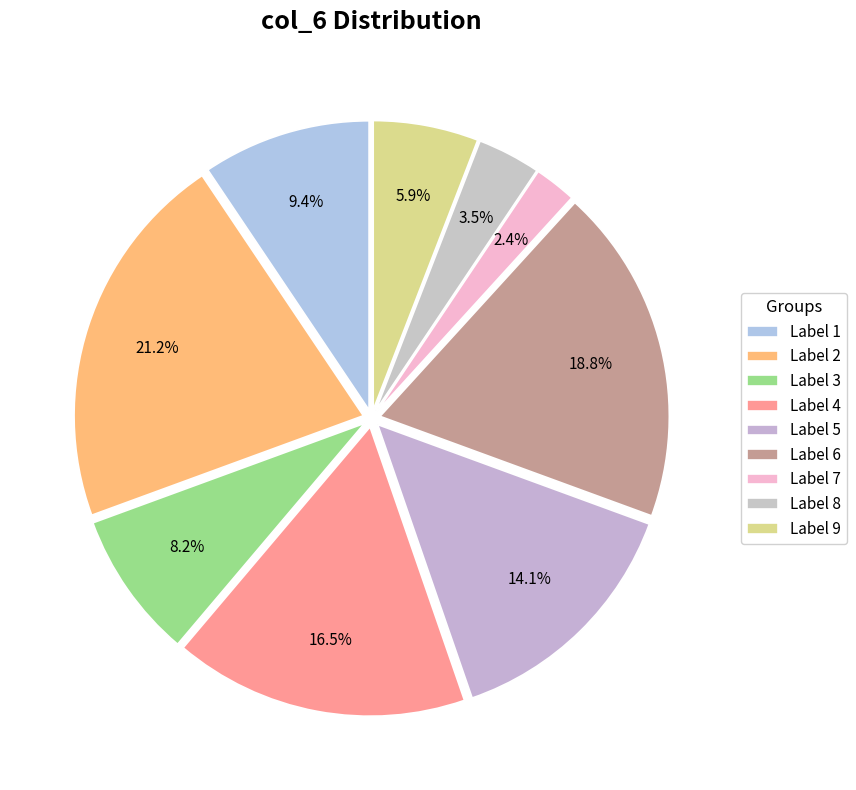

How many segments does this pie chart have?

9